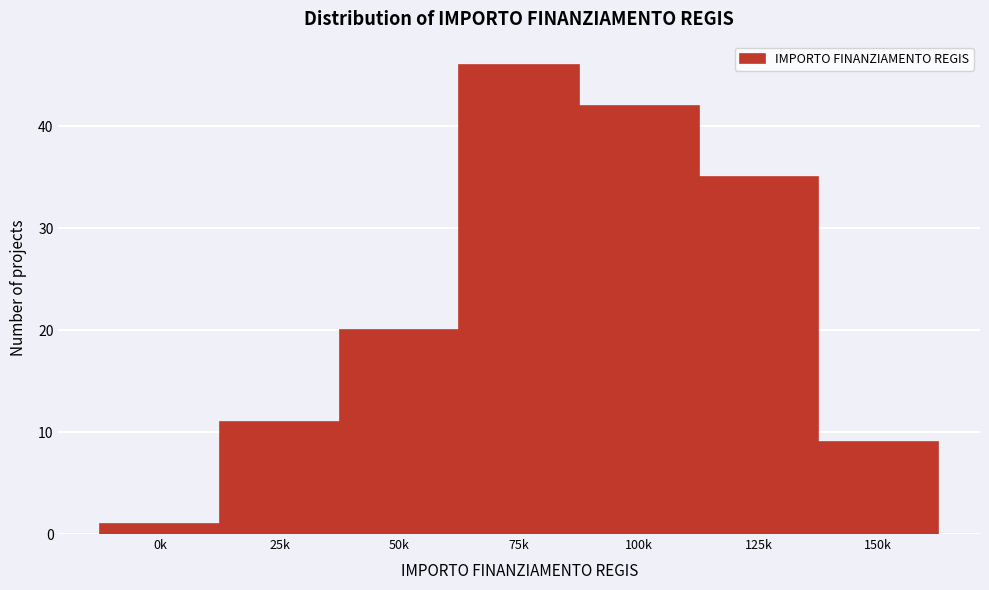

Reading left to right, list all the values displayed in this chart.

1	11	20	46	42	35	9